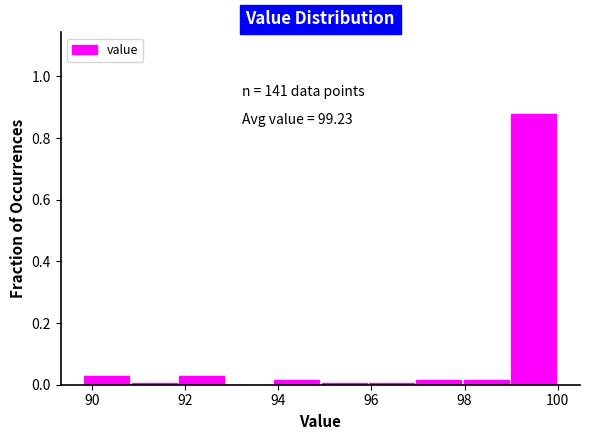

Which range on the x-axis has the tallest bar?

98.98 to 100.00